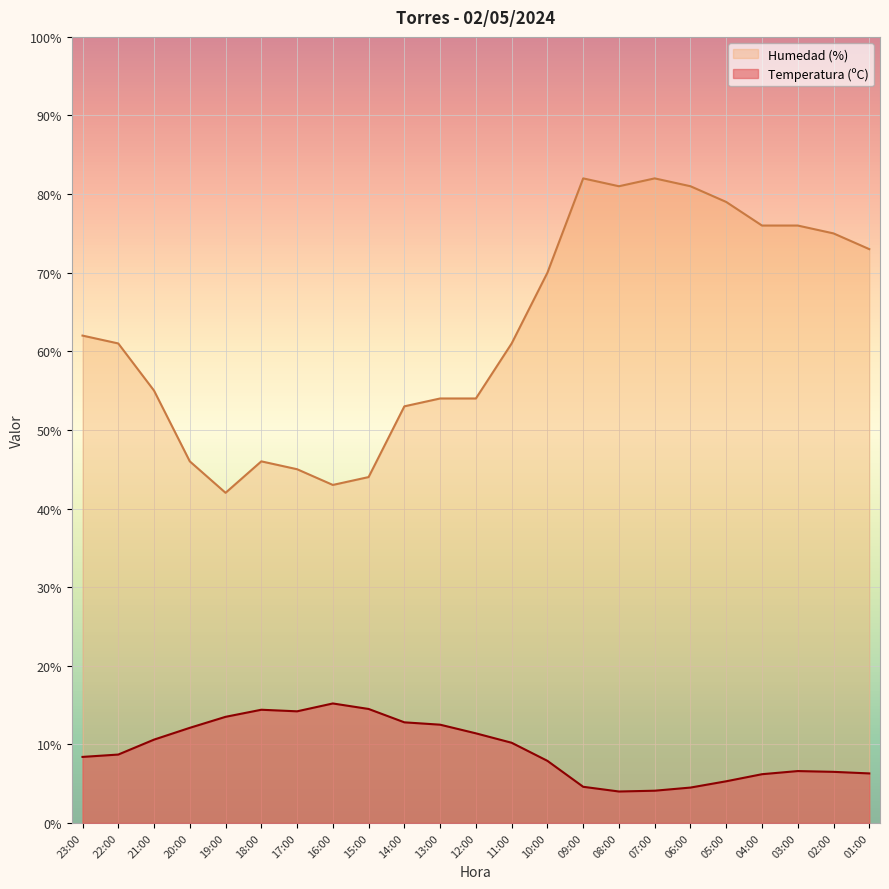

The Temperatura (ºC) series shows 5.5 at 21:00. True or false?

False